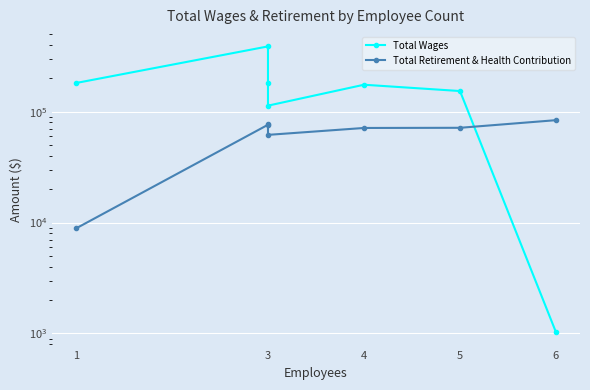

How many categories are shown in the chart?

7